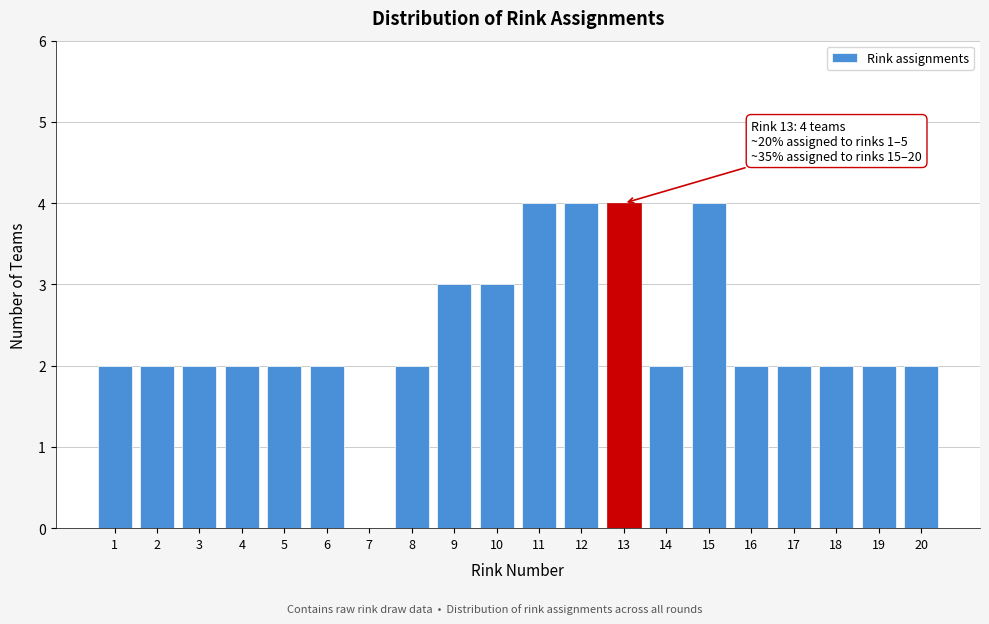

Reading left to right, what are all the values shown in this chart?

1=2	2=2	3=2	4=2	5=2	6=2	7=0	8=2	9=3	10=3	11=4	12=4	13=4	14=2	15=4	16=2	17=2	18=2	19=2	20=2